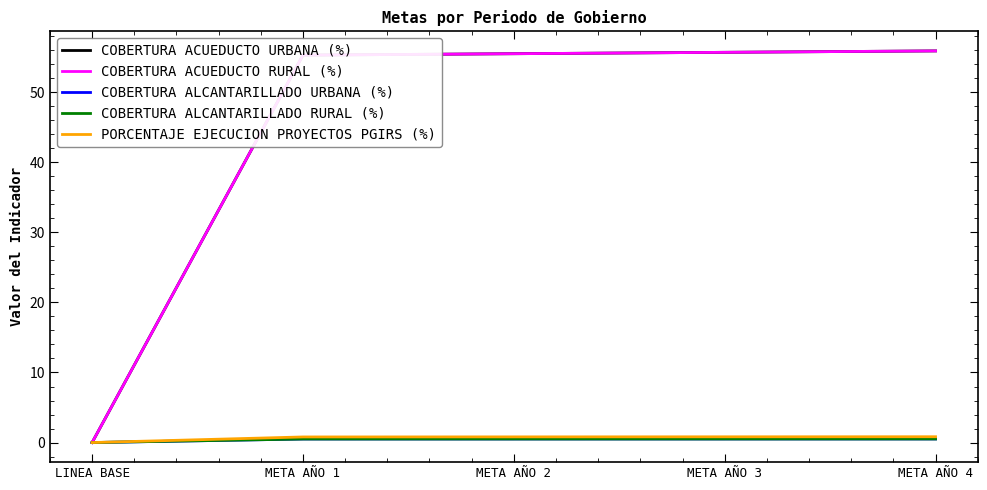

Which series has the largest range (max minus min)?

COBERTURA ACUEDUCTO URBANA (%)